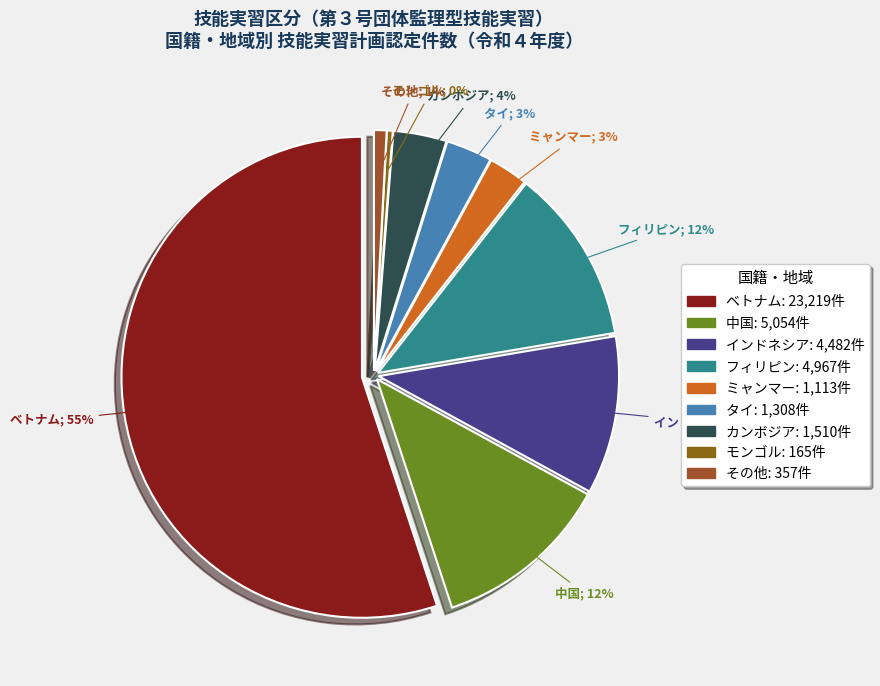

True or false: カンボジア accounts for 4% of the total.

True